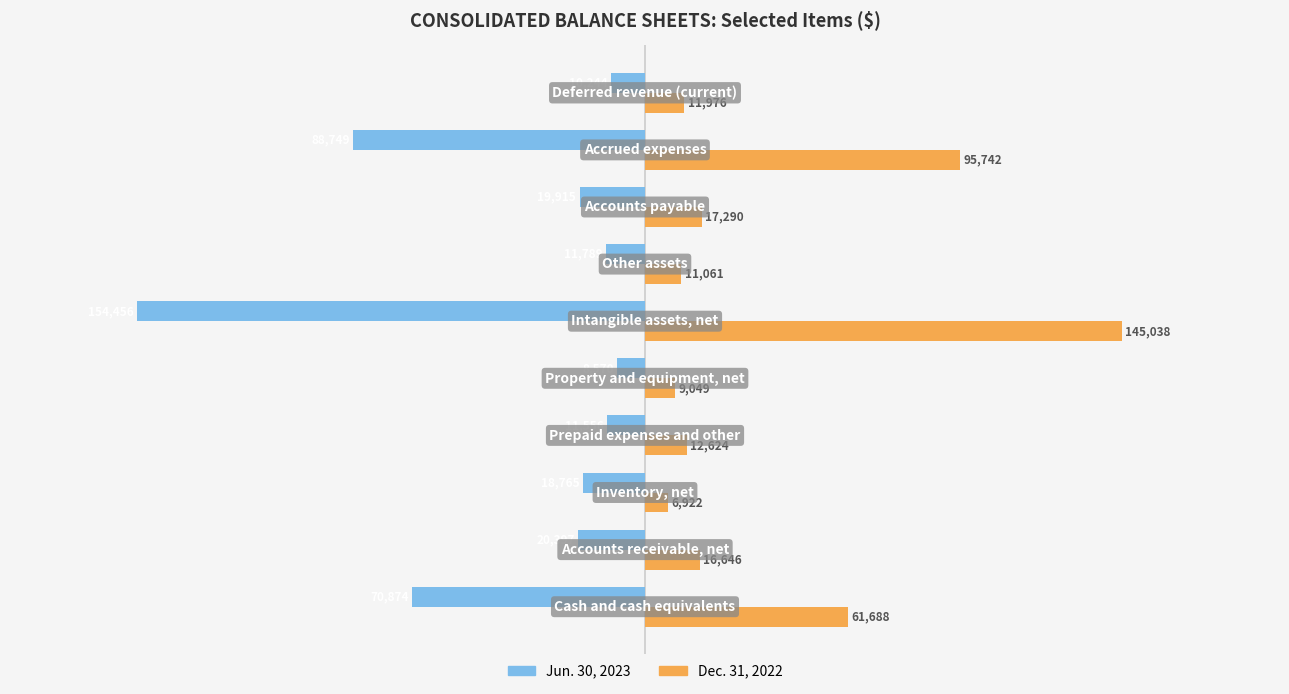

Rank the series by their average value, from highest to lowest.

Dec. 31, 2022, Jun. 30, 2023